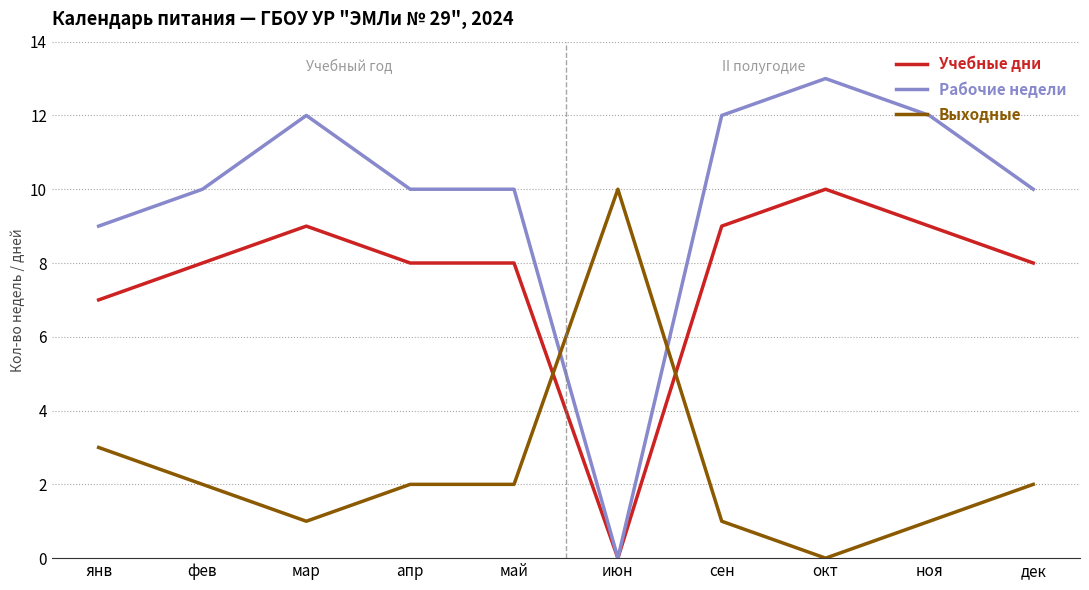

Which series has the widest spread of values?

Рабочие недели